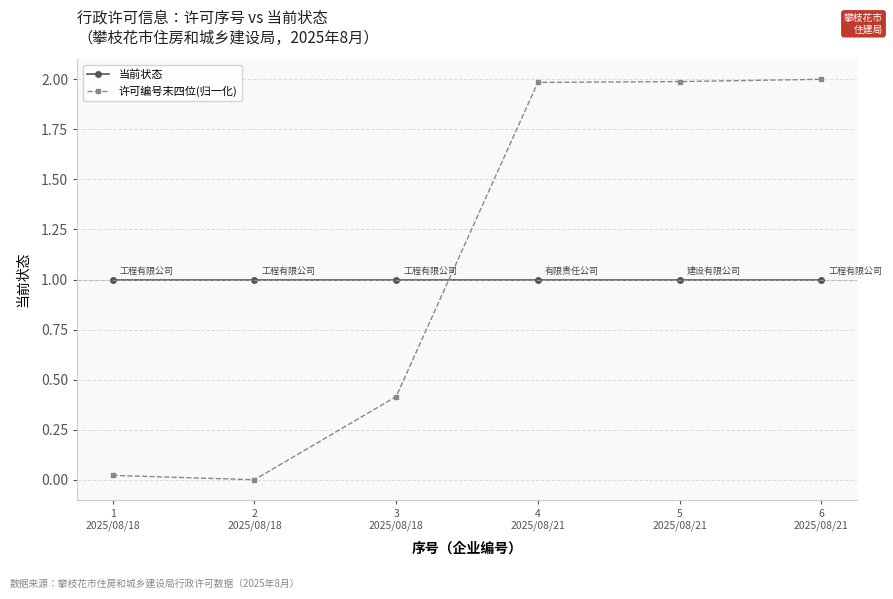

What is the value of the 当前状态 point at the 6th from the left?

1.0